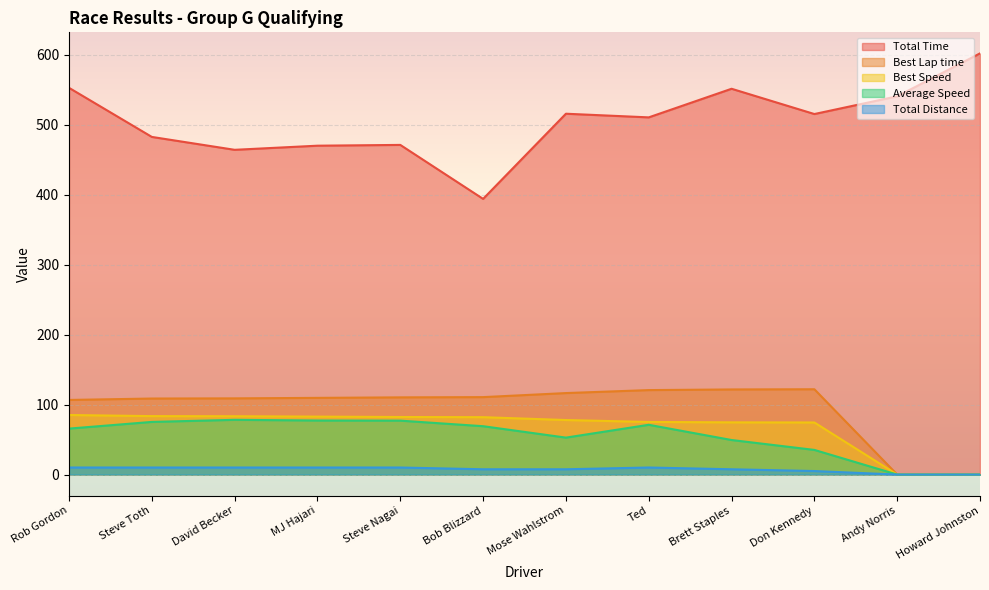

Does the chart display data point markers on the line(s)?

No